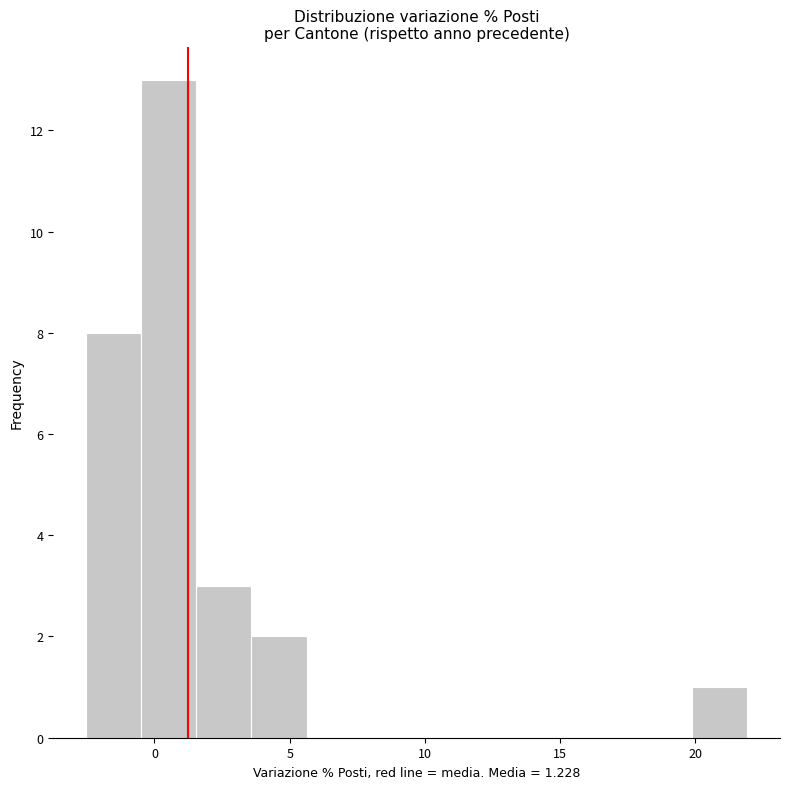

Which range on the x-axis has the tallest bar?

-0.5 to 1.5